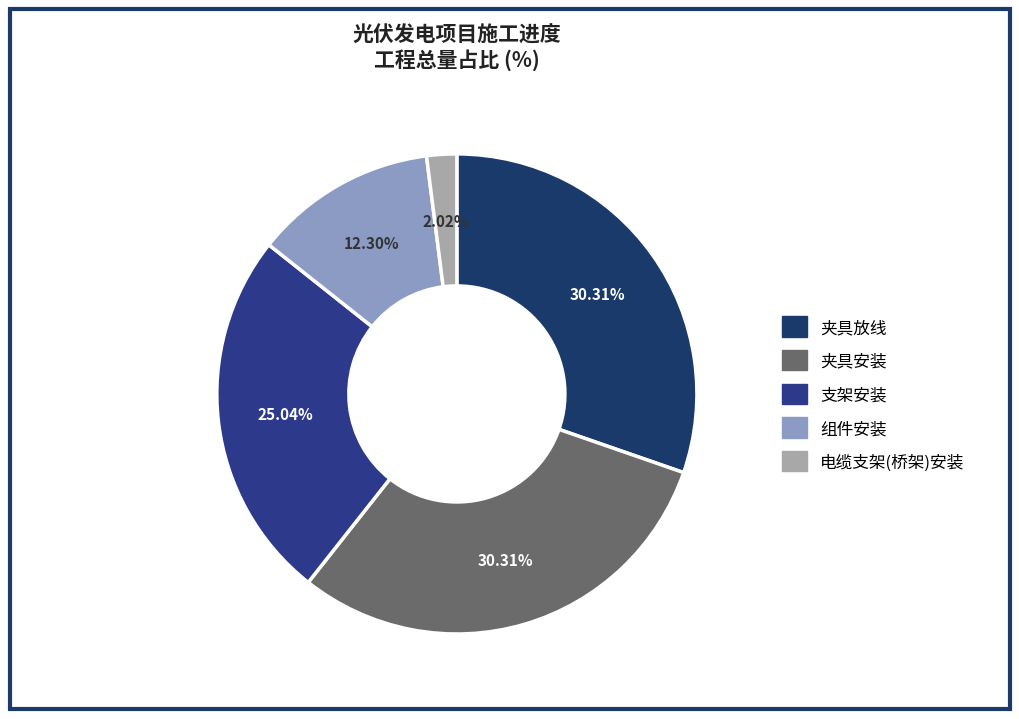

Is there a majority slice in this chart?

No